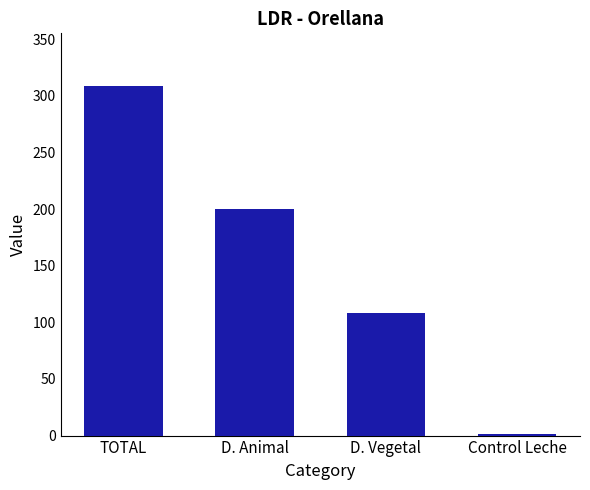

Where is the data nearest to the value 155?

D. Animal